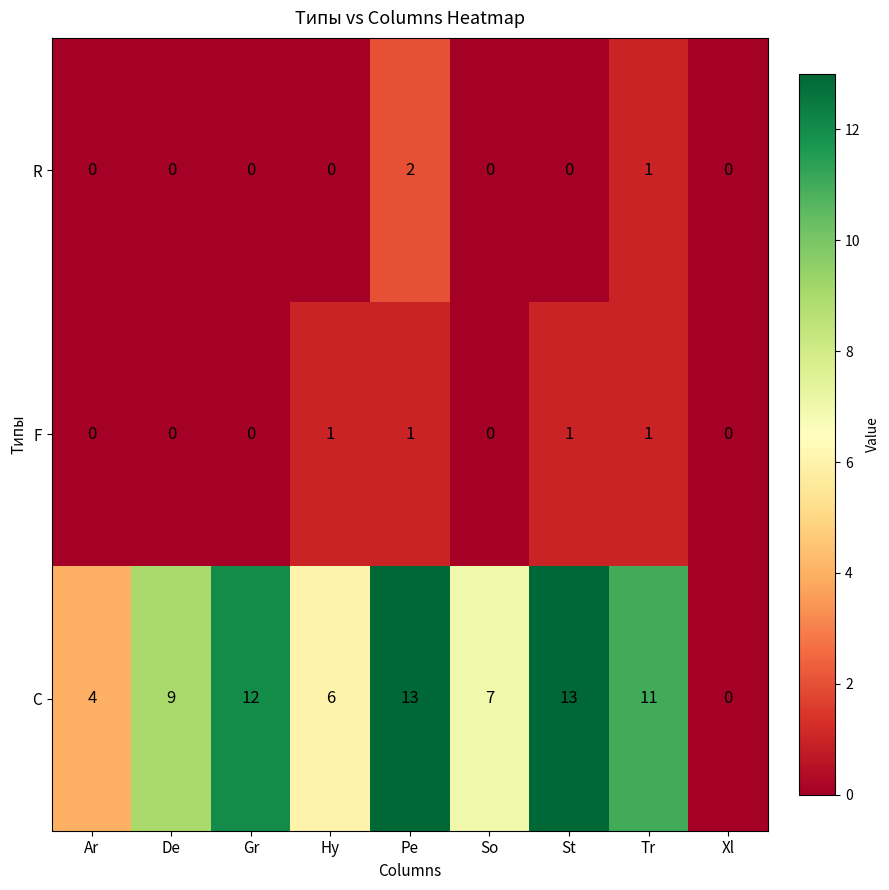

How many distinct data groups are displayed?

3